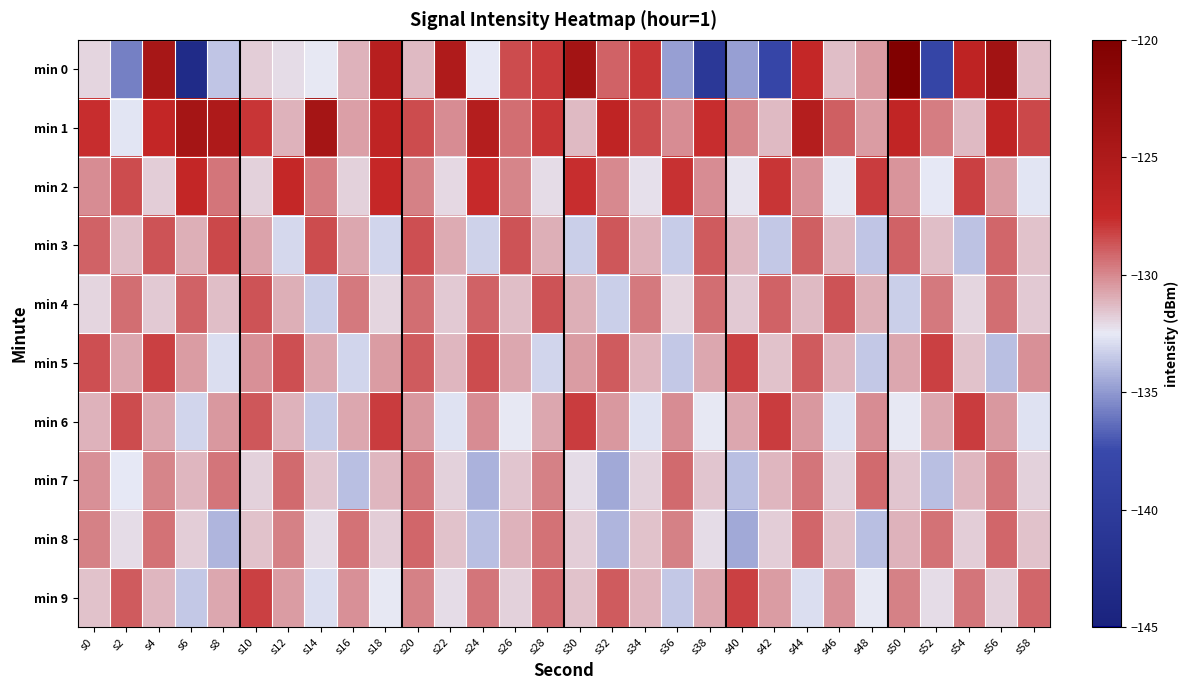

Reading left to right, transcribe all the data shown in this chart.

min 0: s0=-131.9	s2=-135.8	s4=-124.4	s6=-143.3	s8=-133.6	s10=-131.8	s12=-132.2	s14=-132.4	s16=-131.1	s18=-126.1	s20=-131.2	s22=-125.2	s24=-132.5	s26=-128.5	s28=-128.0	s30=-123.8	s32=-129.0	s34=-127.9	s36=-134.8	s38=-140.8	s40=-134.8	s42=-138.1	s44=-127.4	s46=-131.4	s48=-130.5	s50=-120.3	s52=-138.2	s54=-126.7	s56=-123.8	s58=-131.4
min 1: s0=-127.7	s2=-132.7	s4=-127.2	s6=-124.1	s8=-125.0	s10=-127.9	s12=-131.0	s14=-124.1	s16=-130.6	s18=-126.9	s20=-128.5	s22=-130.1	s24=-125.7	s26=-129.3	s28=-127.9	s30=-131.2	s32=-126.8	s34=-128.5	s36=-130.1	s38=-127.7	s40=-129.9	s42=-131.2	s44=-125.7	s46=-128.9	s48=-130.5	s50=-127.1	s52=-129.7	s54=-131.2	s56=-126.8	s58=-128.3
min 2: s0=-130.1	s2=-128.5	s4=-131.8	s6=-127.2	s8=-129.6	s10=-131.9	s12=-127.3	s14=-129.7	s16=-131.9	s18=-127.5	s20=-129.8	s22=-132.0	s24=-127.6	s26=-129.9	s28=-132.1	s30=-127.7	s32=-130.0	s34=-132.2	s36=-127.8	s38=-130.1	s40=-132.3	s42=-127.9	s44=-130.2	s46=-132.5	s48=-128.0	s50=-130.3	s52=-132.6	s54=-128.1	s56=-130.5	s58=-132.7
min 3: s0=-129.0	s2=-131.3	s4=-128.7	s6=-131.0	s8=-128.3	s10=-130.7	s12=-133.0	s14=-128.4	s16=-130.8	s18=-133.1	s20=-128.5	s22=-130.9	s24=-133.2	s26=-128.6	s28=-131.0	s30=-133.3	s32=-128.7	s34=-131.1	s36=-133.4	s38=-128.8	s40=-131.2	s42=-133.5	s44=-128.9	s46=-131.3	s48=-133.6	s50=-129.0	s52=-131.4	s54=-133.7	s56=-129.1	s58=-131.5
min 4: s0=-132.0	s2=-129.3	s4=-131.7	s6=-129.0	s8=-131.3	s10=-128.7	s12=-131.0	s14=-133.3	s16=-129.7	s18=-132.0	s20=-129.3	s22=-131.7	s24=-129.0	s26=-131.3	s28=-128.7	s30=-131.0	s32=-133.3	s34=-129.7	s36=-132.0	s38=-129.3	s40=-131.7	s42=-129.0	s44=-131.3	s46=-128.7	s48=-131.0	s50=-133.3	s52=-129.7	s54=-132.0	s56=-129.3	s58=-131.7
min 5: s0=-128.5	s2=-130.8	s4=-128.2	s6=-130.5	s8=-132.8	s10=-130.2	s12=-128.5	s14=-130.8	s16=-133.2	s18=-130.5	s20=-128.8	s22=-131.2	s24=-128.5	s26=-130.8	s28=-133.2	s30=-130.5	s32=-128.8	s34=-131.2	s36=-133.5	s38=-130.8	s40=-128.2	s42=-131.5	s44=-128.8	s46=-131.2	s48=-133.5	s50=-130.8	s52=-128.2	s54=-131.5	s56=-133.8	s58=-130.2
min 6: s0=-131.1	s2=-128.4	s4=-130.8	s6=-133.1	s8=-130.4	s10=-128.8	s12=-131.1	s14=-133.4	s16=-130.8	s18=-128.1	s20=-130.4	s22=-132.8	s24=-130.1	s26=-132.4	s28=-130.8	s30=-128.1	s32=-130.4	s34=-132.8	s36=-130.1	s38=-132.4	s40=-130.8	s42=-128.1	s44=-130.4	s46=-132.8	s48=-130.1	s50=-132.4	s52=-130.8	s54=-128.1	s56=-130.4	s58=-132.8
min 7: s0=-130.2	s2=-132.5	s4=-129.9	s6=-131.2	s8=-129.5	s10=-131.9	s12=-129.2	s14=-131.5	s16=-133.9	s18=-131.2	s20=-129.5	s22=-131.9	s24=-134.2	s26=-131.5	s28=-129.9	s30=-132.2	s32=-134.5	s34=-131.9	s36=-129.2	s38=-131.5	s40=-133.9	s42=-131.2	s44=-129.5	s46=-131.9	s48=-129.2	s50=-131.5	s52=-133.9	s54=-131.2	s56=-129.5	s58=-131.9
min 8: s0=-129.8	s2=-132.1	s4=-129.5	s6=-131.8	s8=-134.1	s10=-131.5	s12=-129.8	s14=-132.1	s16=-129.5	s18=-131.8	s20=-129.1	s22=-131.5	s24=-133.8	s26=-131.1	s28=-129.5	s30=-131.8	s32=-134.1	s34=-131.5	s36=-129.8	s38=-132.1	s40=-134.5	s42=-131.8	s44=-129.1	s46=-131.5	s48=-133.8	s50=-131.1	s52=-129.5	s54=-131.8	s56=-129.1	s58=-131.5
min 9: s0=-131.5	s2=-128.8	s4=-131.2	s6=-133.5	s8=-130.8	s10=-128.2	s12=-130.5	s14=-132.8	s16=-130.2	s18=-132.5	s20=-129.8	s22=-132.2	s24=-129.5	s26=-131.8	s28=-129.2	s30=-131.5	s32=-128.8	s34=-131.2	s36=-133.5	s38=-130.8	s40=-128.2	s42=-130.5	s44=-132.8	s46=-130.2	s48=-132.5	s50=-129.8	s52=-132.2	s54=-129.5	s56=-131.8	s58=-129.2